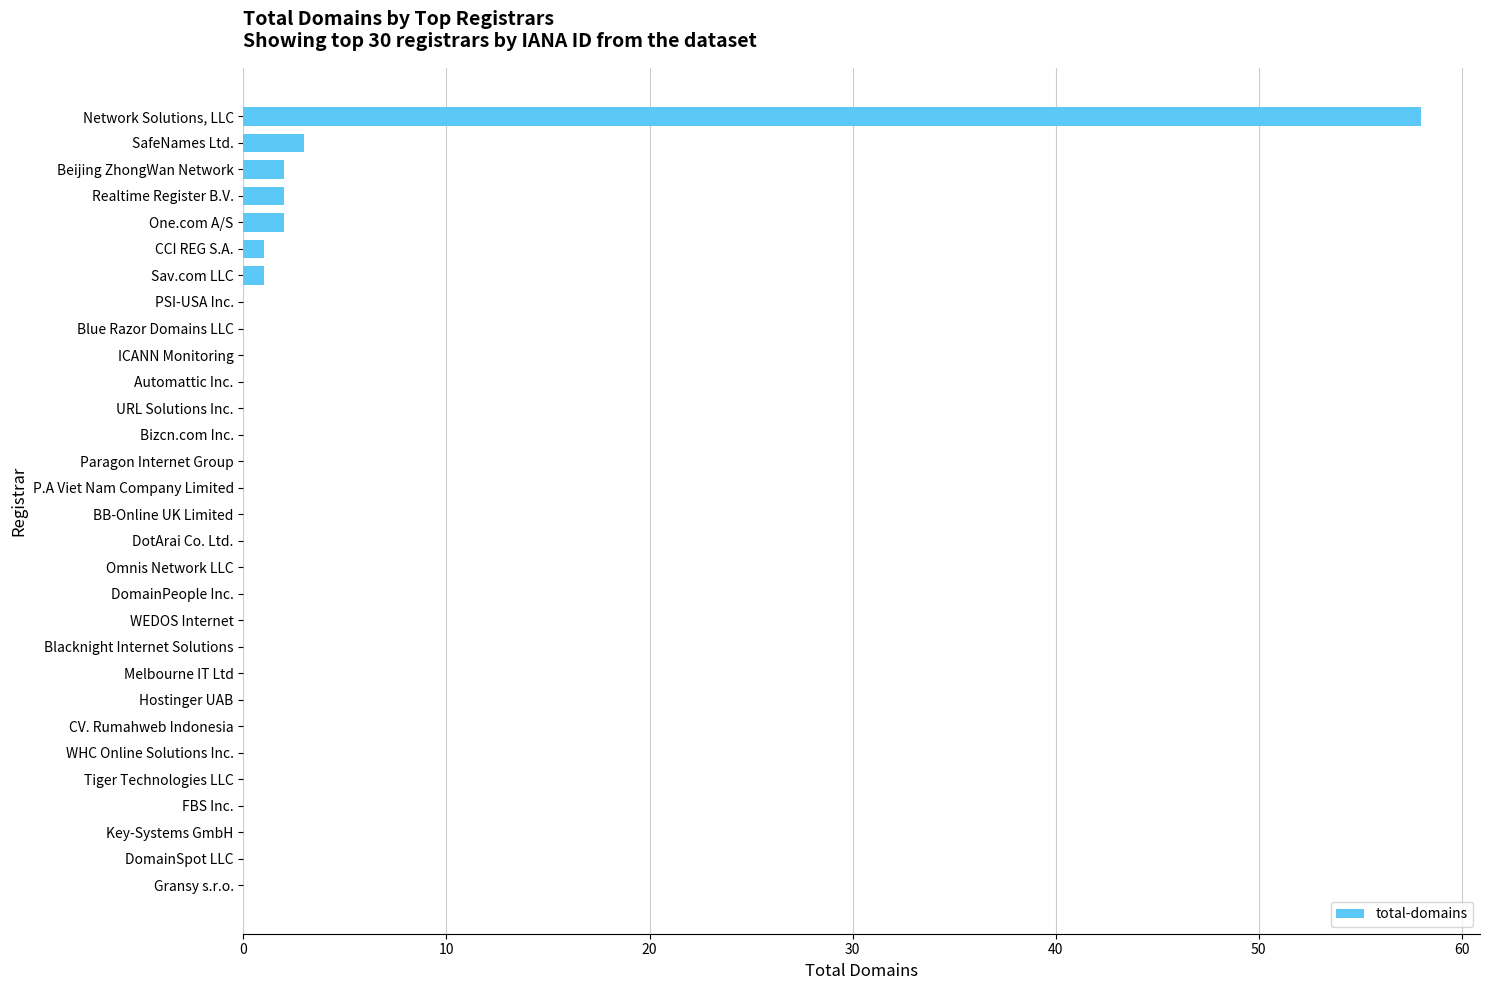

Is it true that the value at Paragon Internet Group is -28?

False